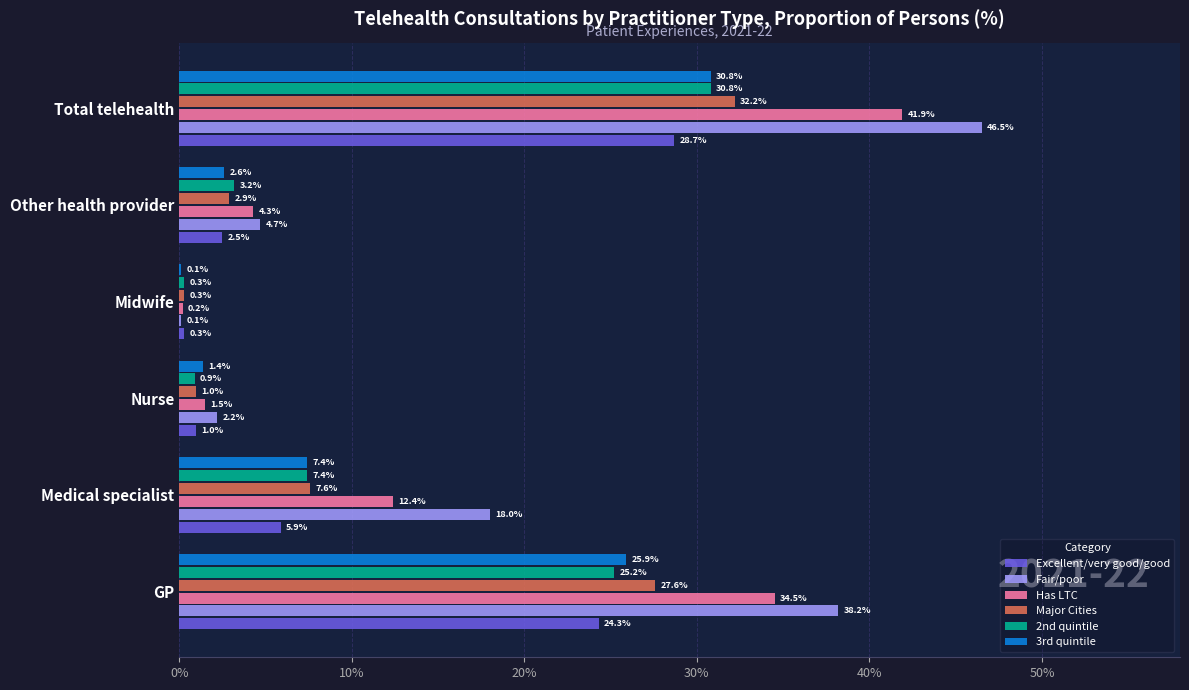

Which series has the largest total across all categories?

Fair/poor